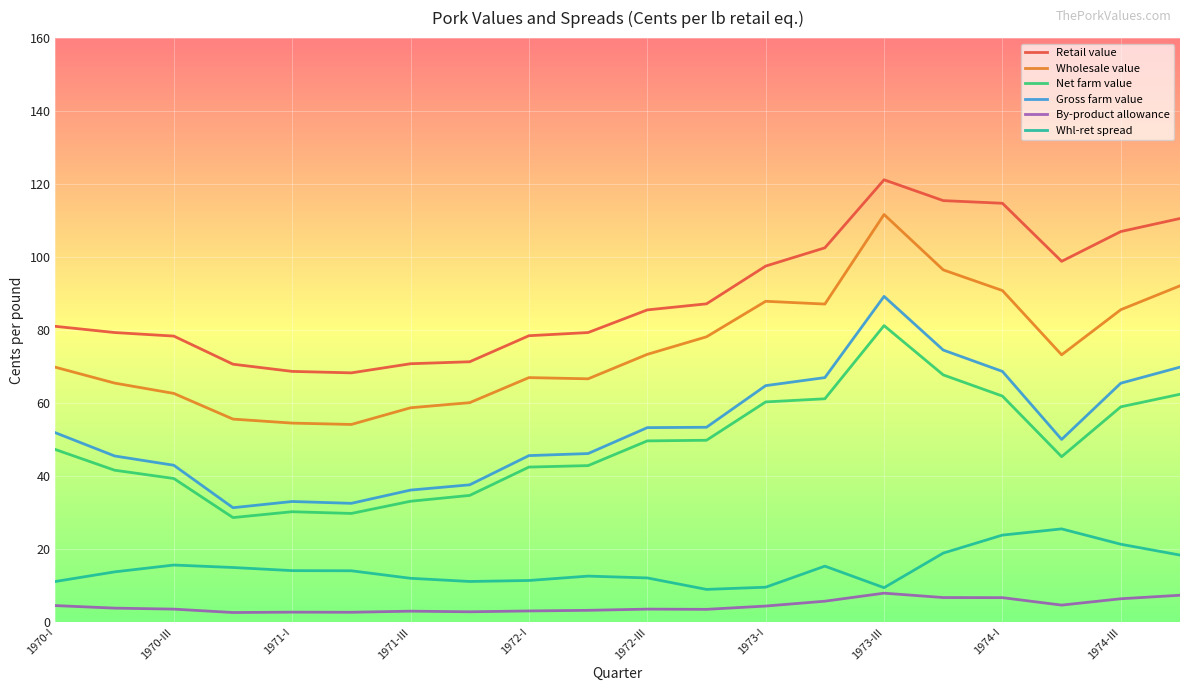

Which series has the largest total across all categories?

Retail value